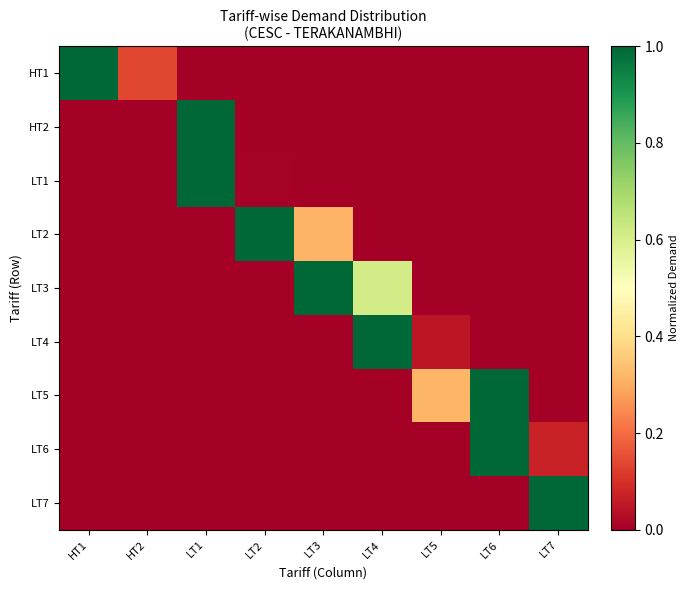

Which series changed the most between HT1 and LT5?

HT1